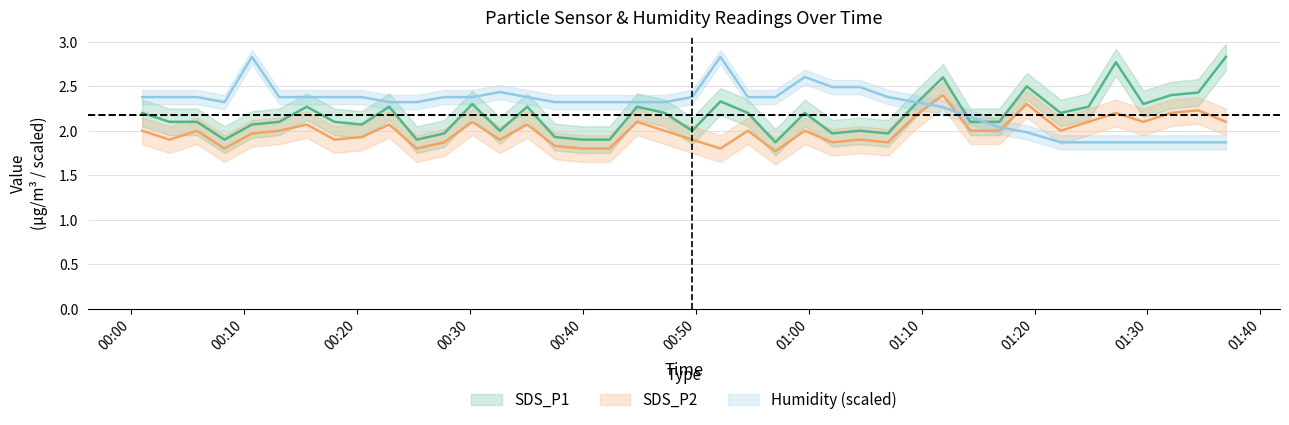

Which series changed the most between 2023/04/03 00:27:45 and 2023/04/03 00:42:23?

SDS_P1